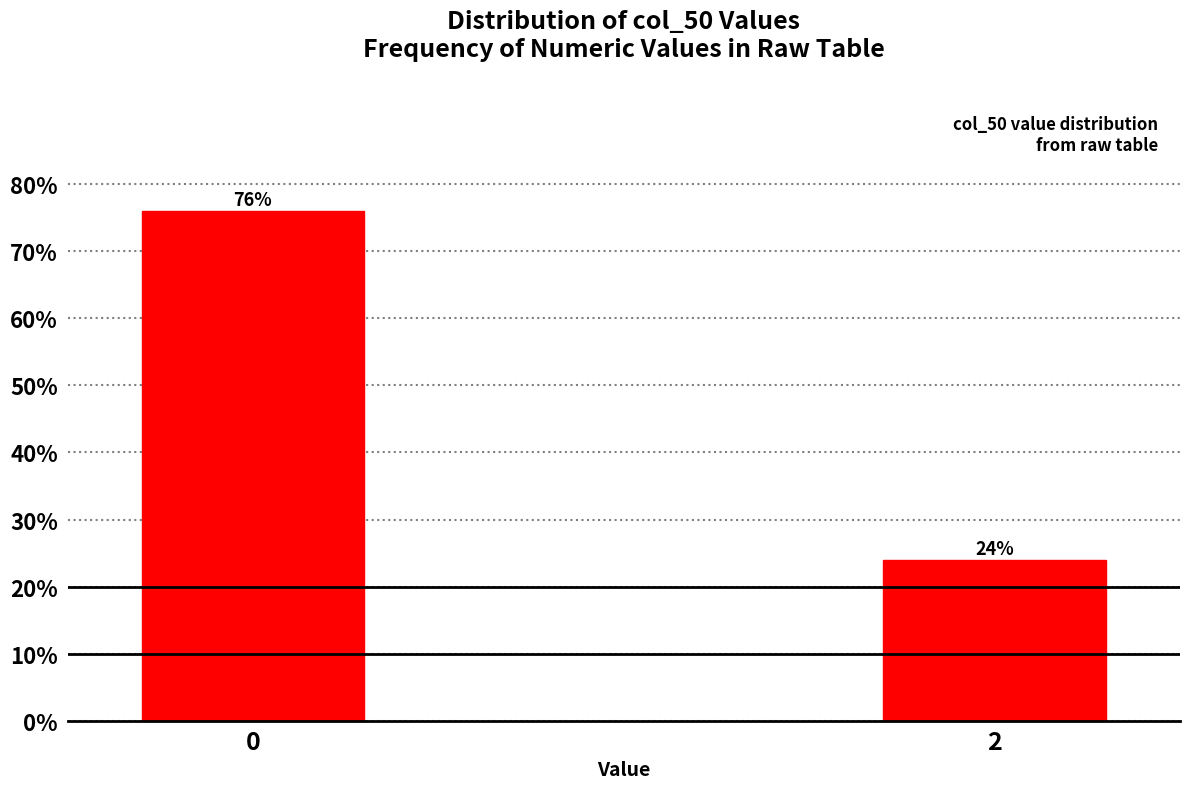

Reading right to left, transcribe all the data shown in this chart.

2=24	0=76